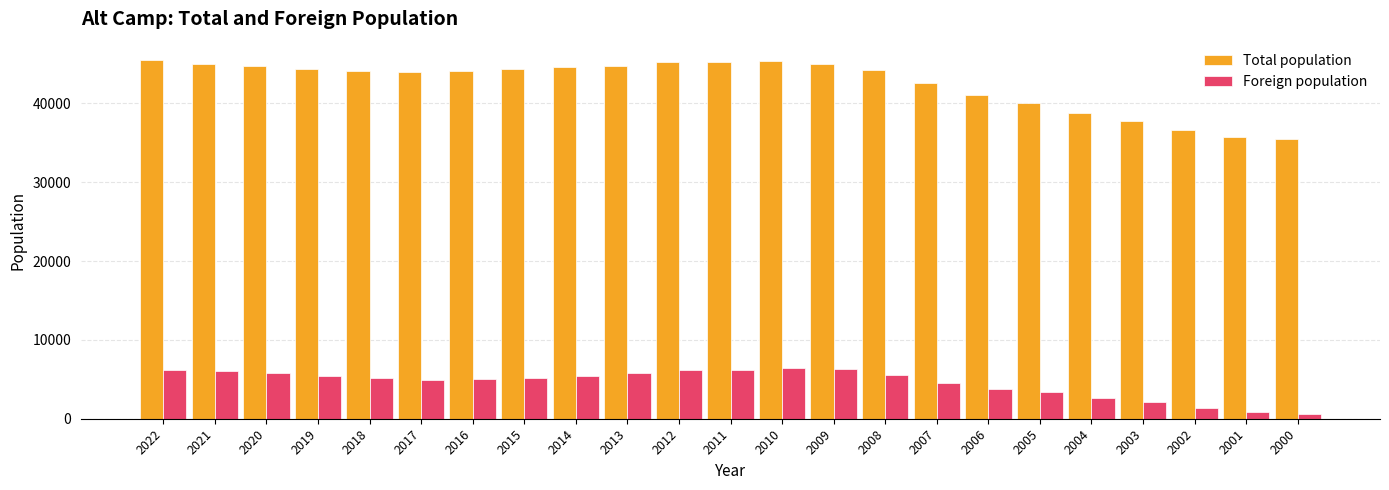

How many bars are there in total?

46